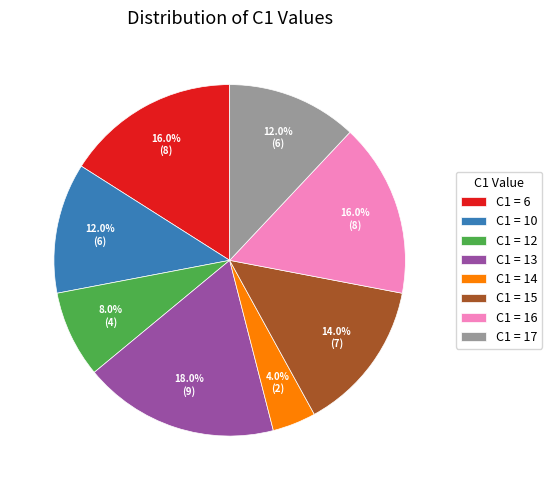

Which slice is the largest?

C1 = 13